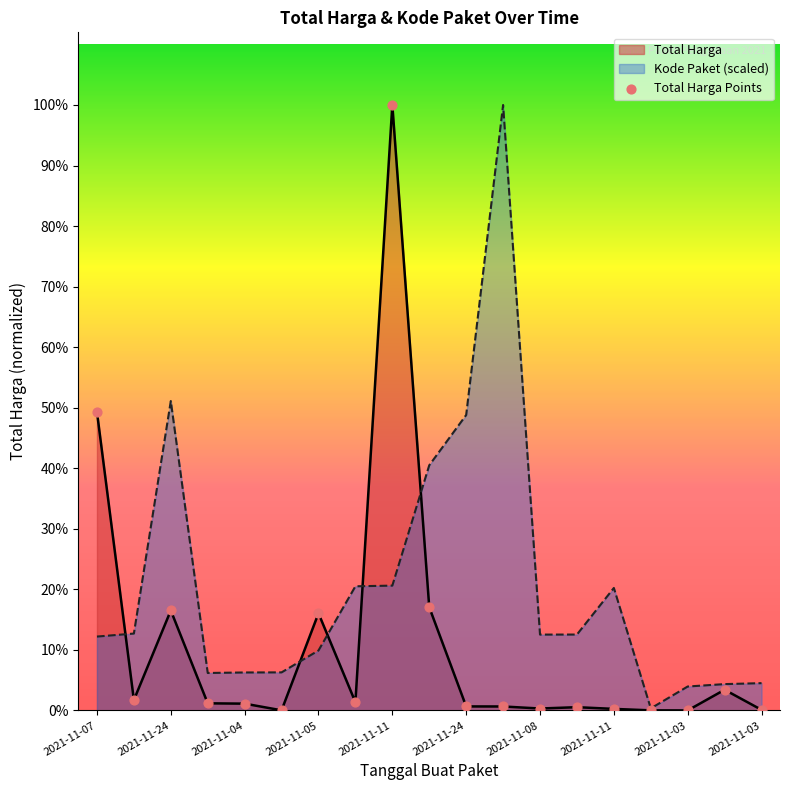

Is the value of Total Harga at 2021-11-03 greater than the value of Kode Paket at 2021-11-11?

No